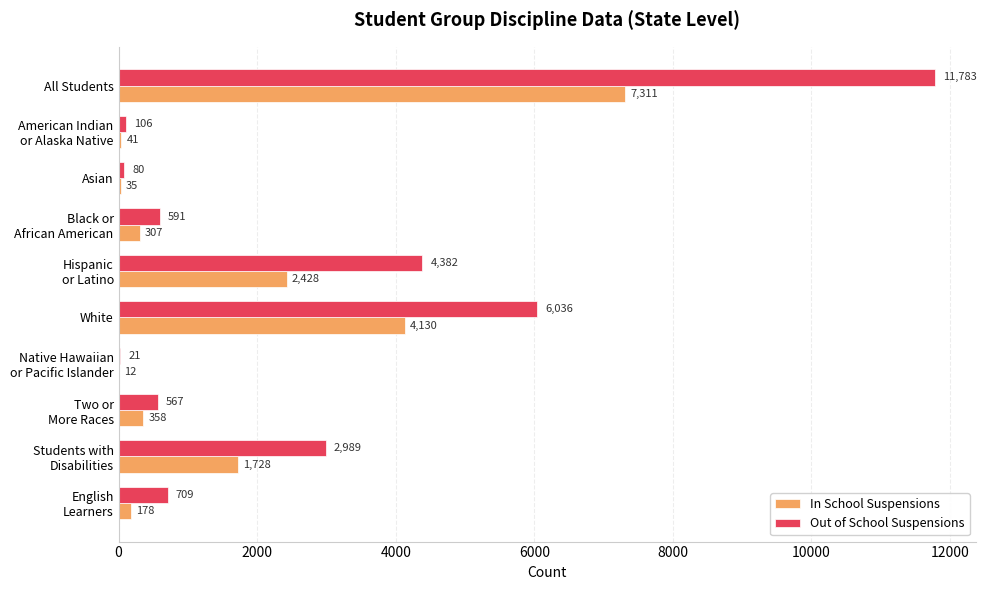

Is it true that In School Suspensions equals 35 at Asian?

True